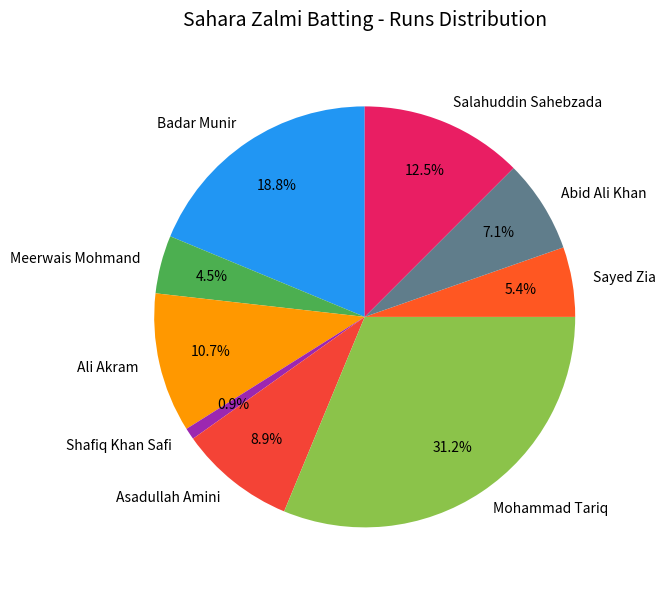

Approximately how many times larger is the value at Salahuddin Sahebzada compared to Abid Ali Khan?

1.8